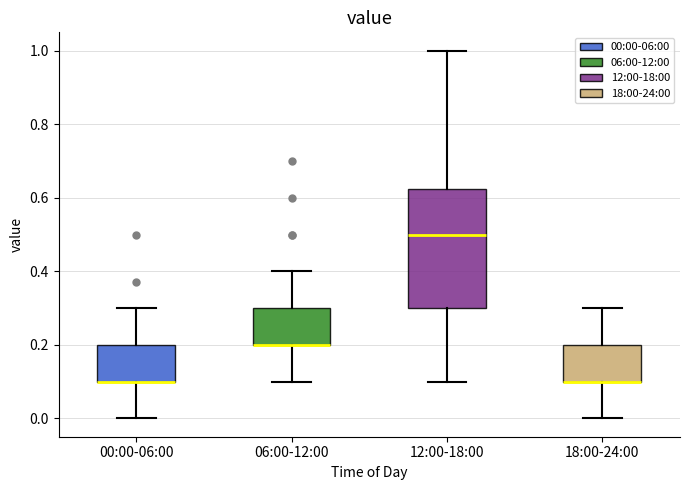

Reading left to right, transcribe this box plot: for each box, give where its median line is, the range the box spans, and where its two whiskers end, as read against the y-axis. The values are not printed on the chart, so give them approximately, as read against the axis.

00:00-06:00: median 0.10 (drawn on the box's lower edge), box 0.10 to 0.20, whiskers 0.00 to 0.30
06:00-12:00: median 0.20 (drawn on the box's lower edge), box 0.20 to 0.30, whiskers 0.10 to 0.40
12:00-18:00: median 0.50, box 0.30 to 0.62, whiskers 0.10 to 1.00
18:00-24:00: median 0.10 (drawn on the box's lower edge), box 0.10 to 0.20, whiskers 0.00 to 0.30